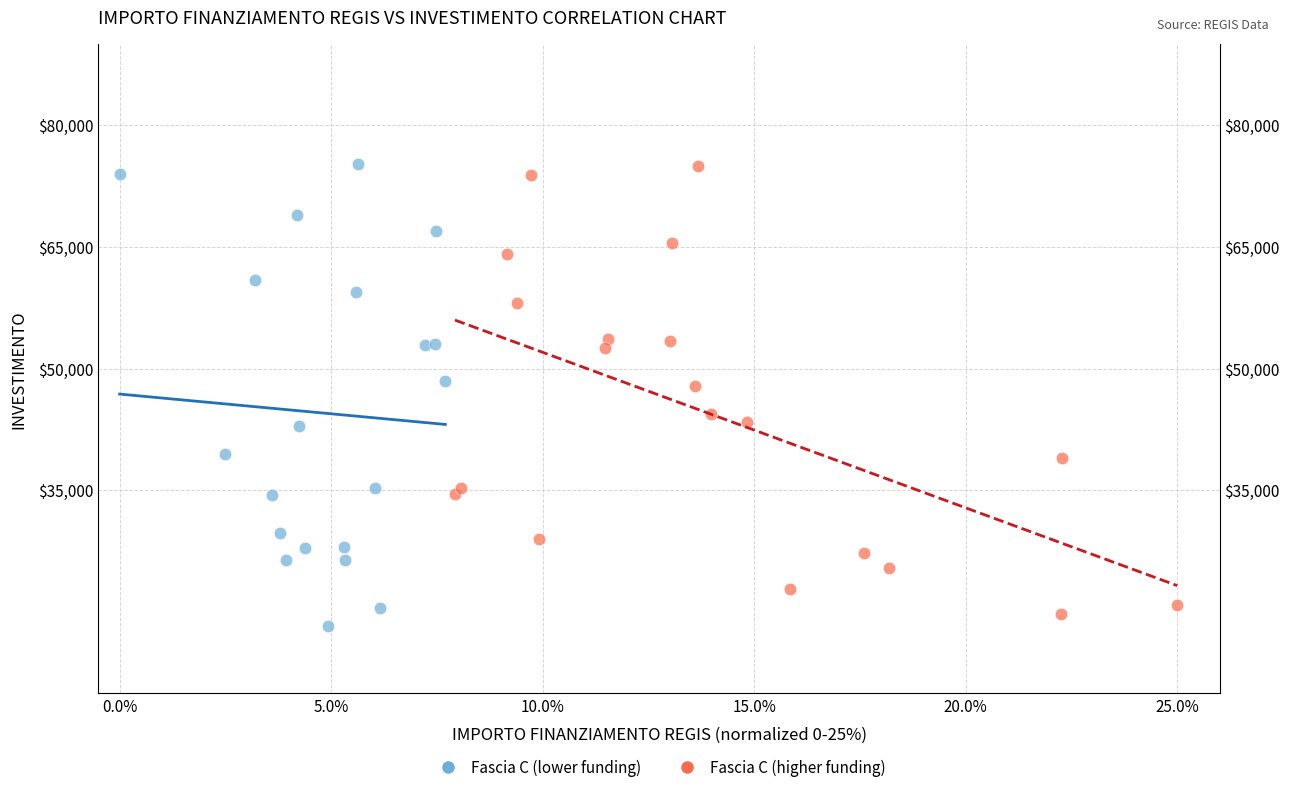

What are all the series names shown in the legend?

Fascia C (lower funding), Fascia C (higher funding)